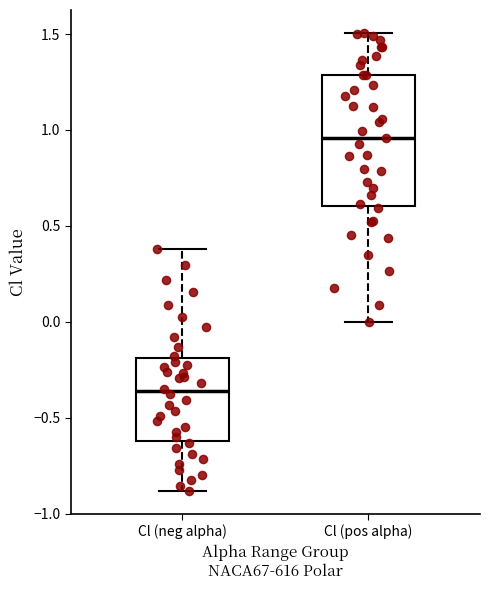

Comparing the boxes themselves (not the whiskers), which one is the tallest?

Cl (pos alpha)